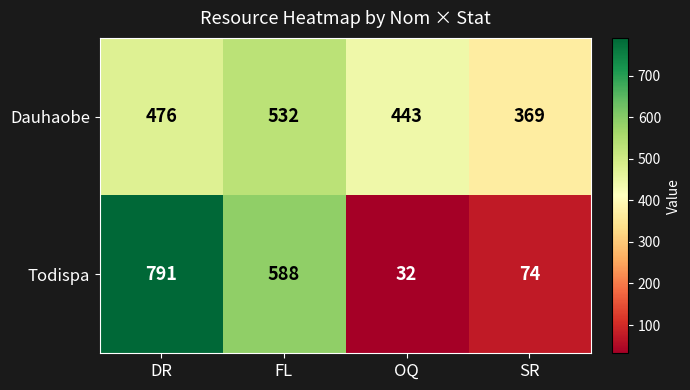

What is the greatest value displayed?

791